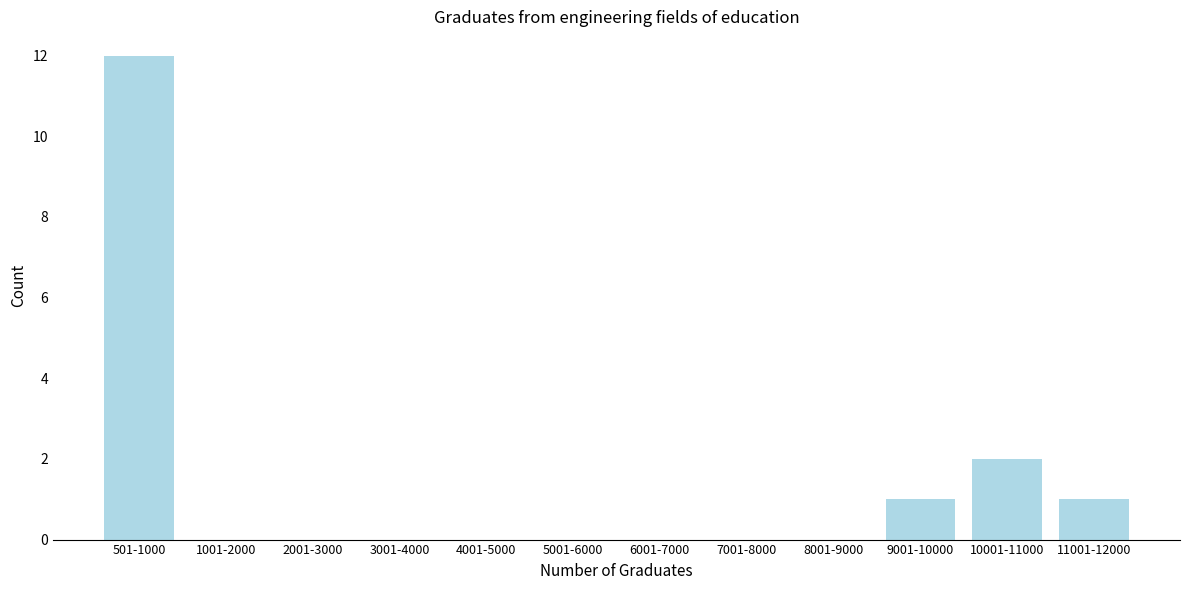

Reading right to left, transcribe all the data shown in this chart.

11001-12000=1	10001-11000=2	9001-10000=1	8001-9000=0	7001-8000=0	6001-7000=0	5001-6000=0	4001-5000=0	3001-4000=0	2001-3000=0	1001-2000=0	501-1000=12